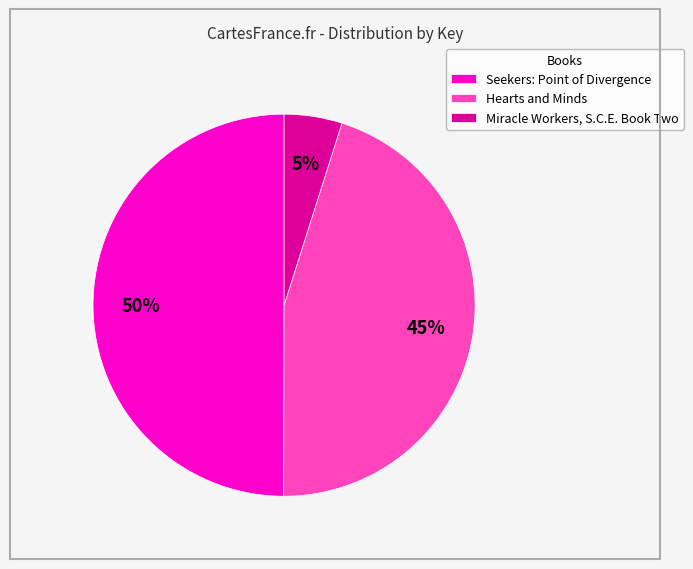

To the nearest percent, what is the difference between the Hearts and Minds and Seekers: Point of Divergence slice percentages?

5%